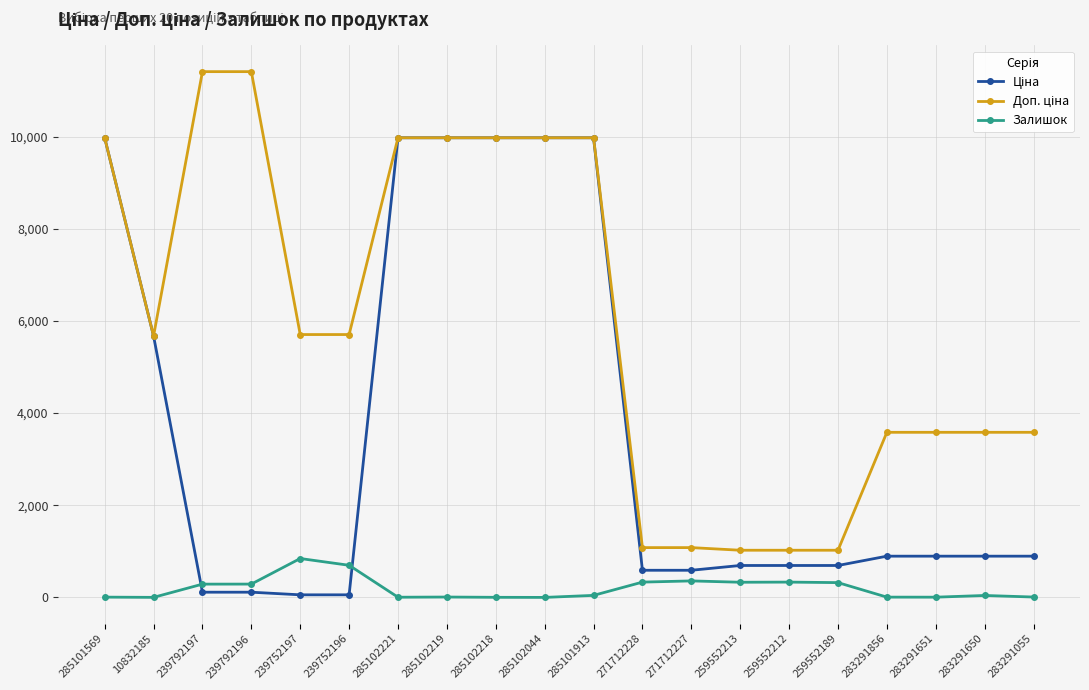

The value of Залишок at 271712228 is 333.0. True or false?

True